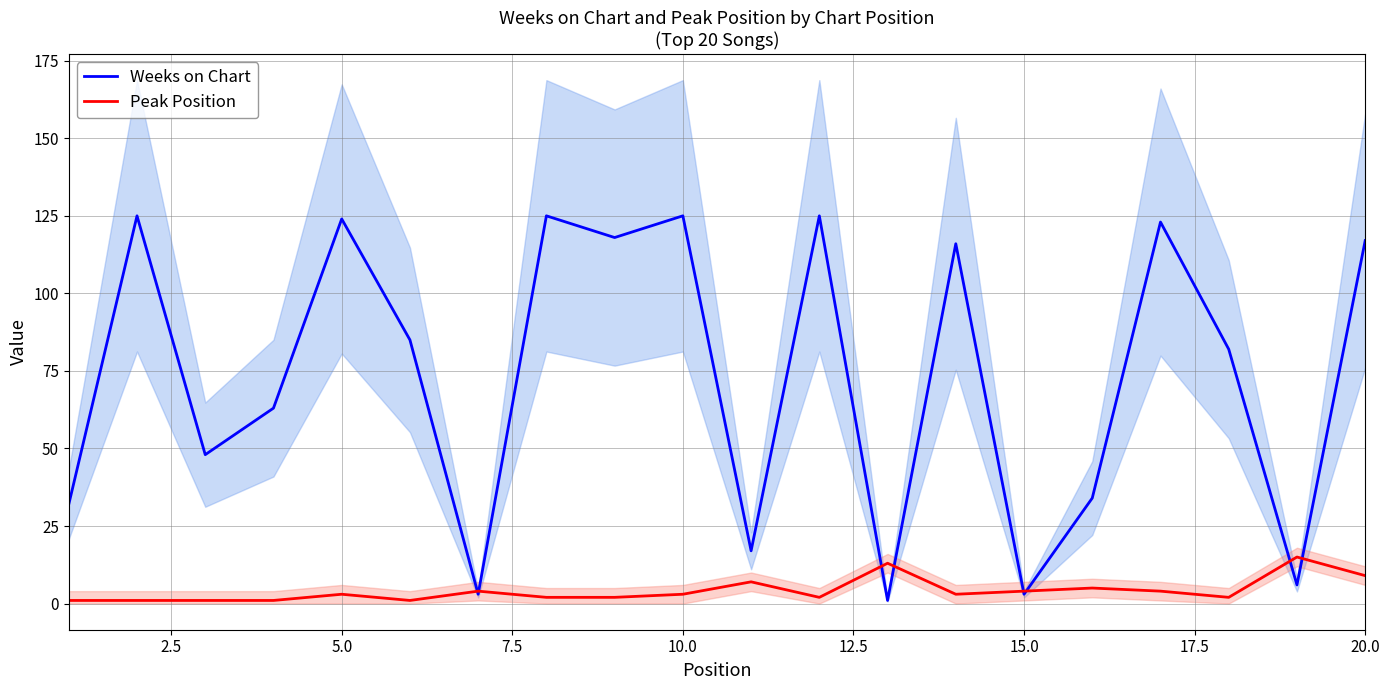

Rank the series by their maximum value, from highest to lowest.

Weeks on Chart, Peak Position